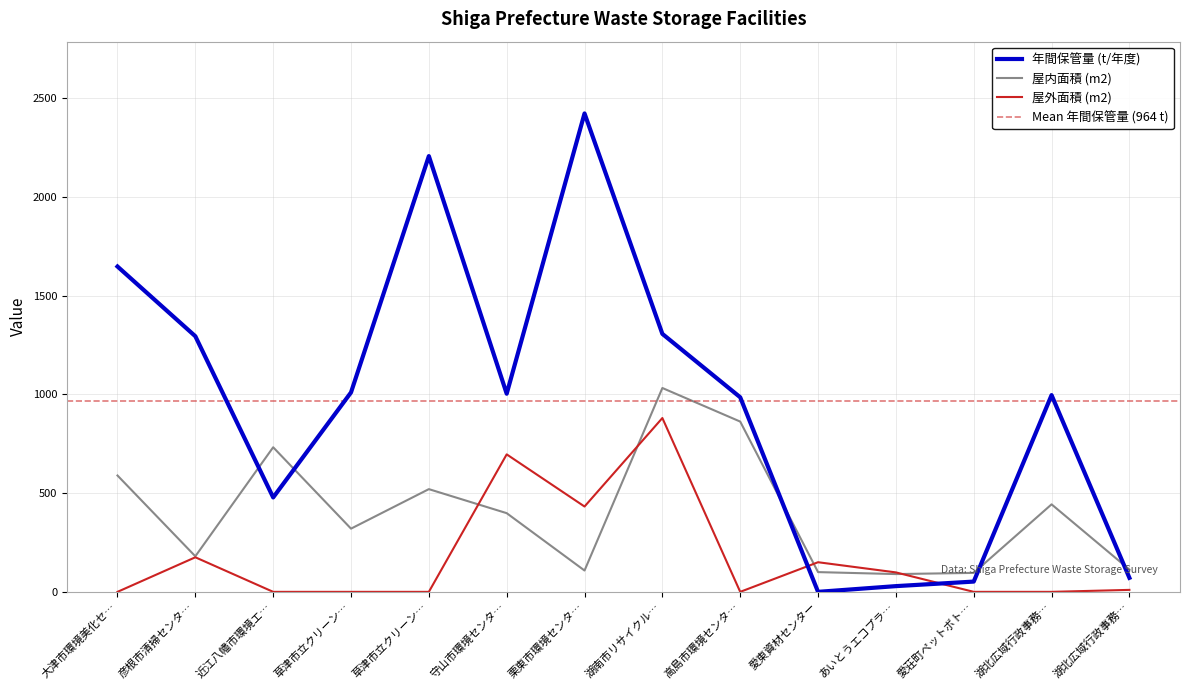

List the series in order of their overall mean, highest first.

年間保管量 (t/年度), 屋内面積 (m2), 屋外面積 (m2)